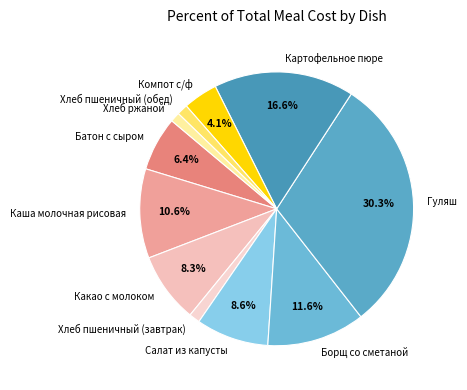

To the nearest percent, what is the difference between the largest and smallest slice percentages?

29%